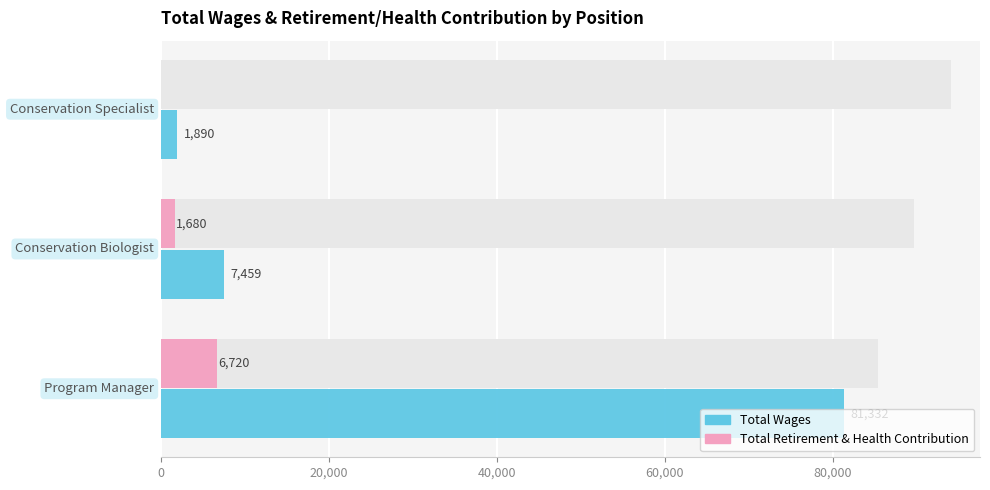

What is the highest value of the Total Wages series?

81332